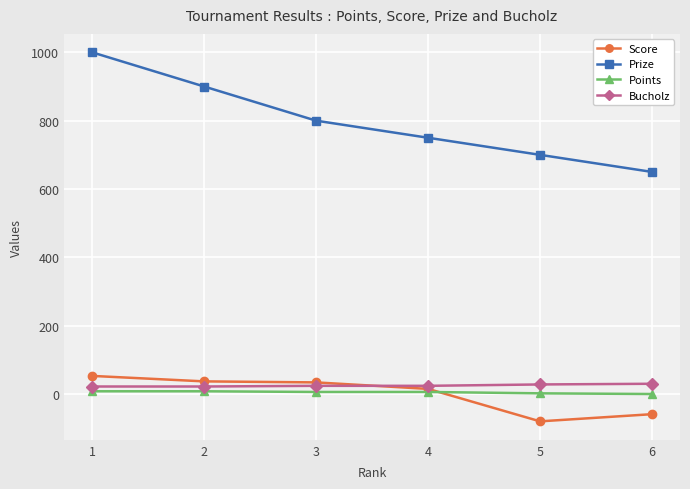

True or false: Score has more than 2 points higher than both neighbors.

False